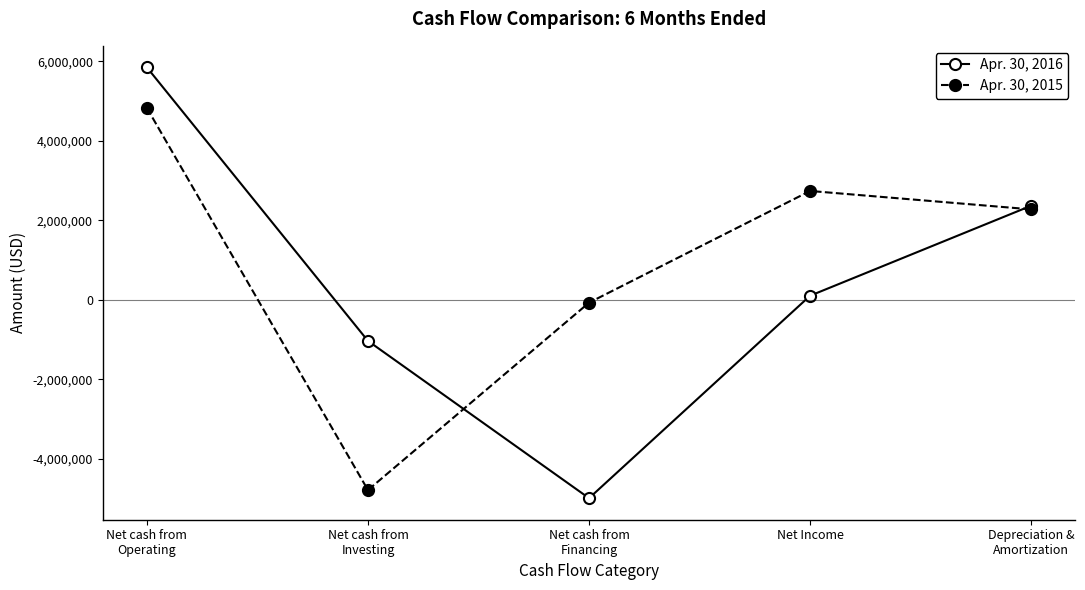

How many lines are shown in the chart?

2